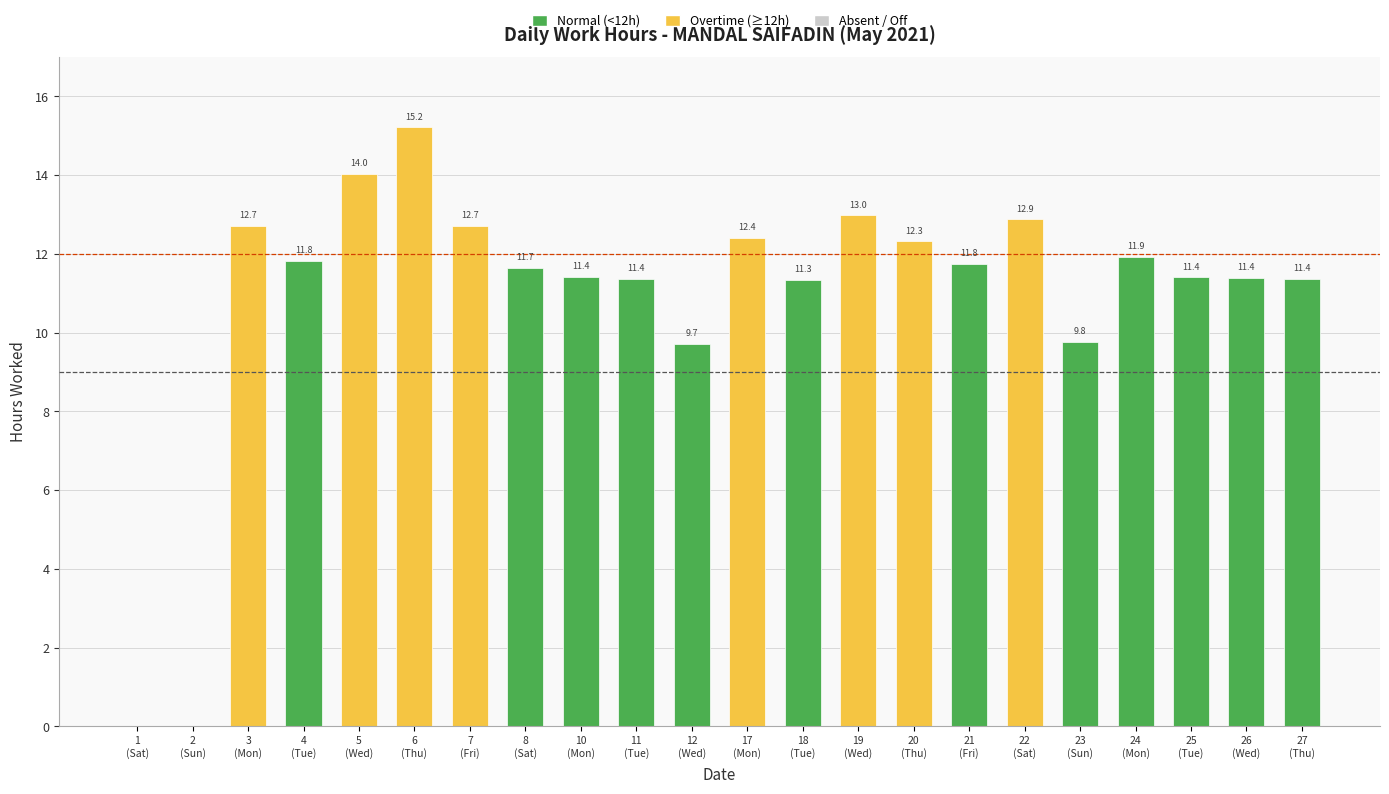

Between 6 and 12, which is larger?

6